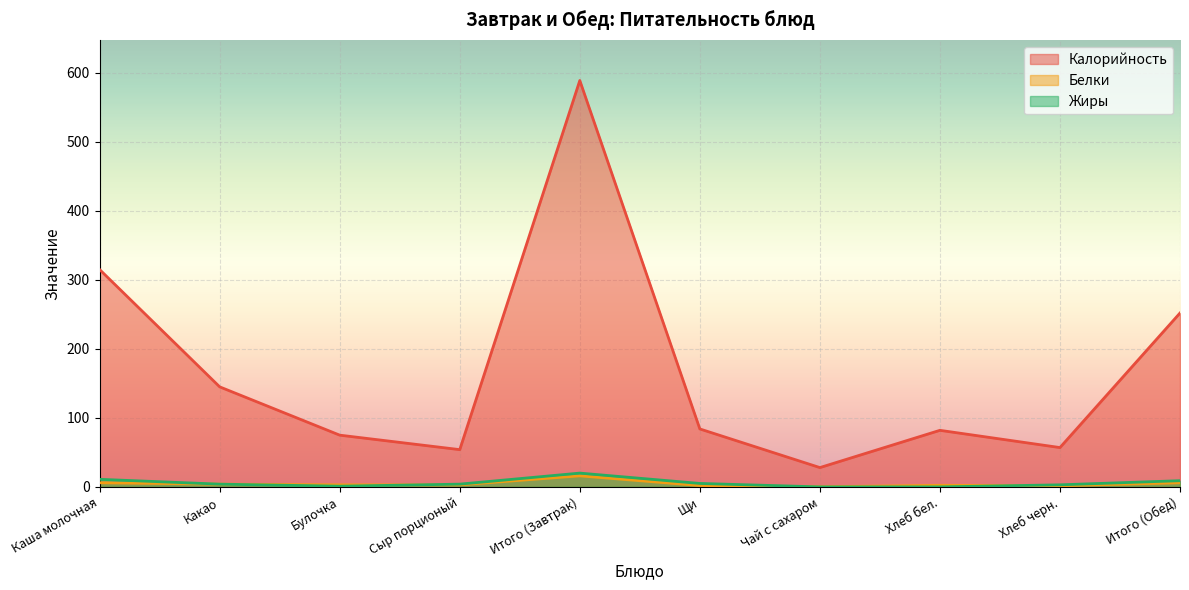

True or false: Жиры and Калорийность cross at least once.

False